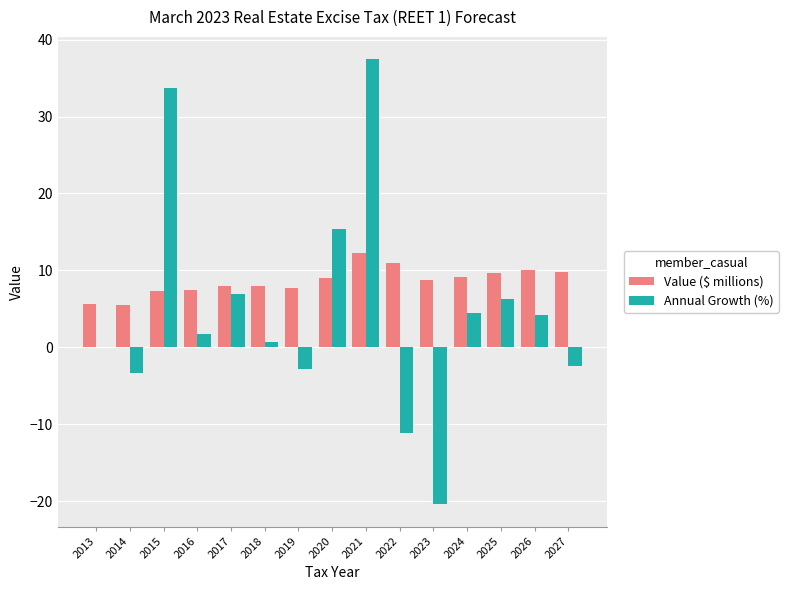

What is the maximum value shown in the chart?

37.5